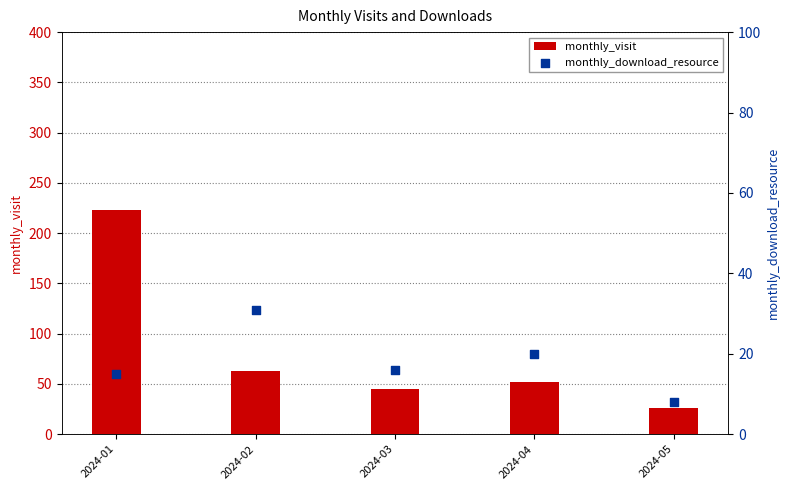

What is the total value across all series at 2024-03?

61